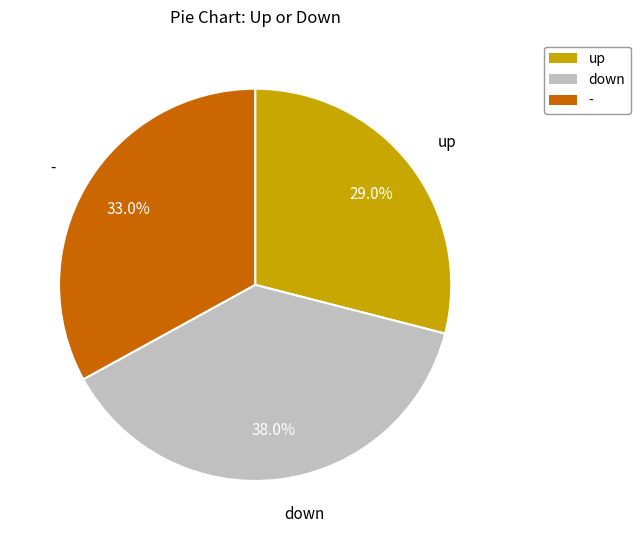

Approximately how many times larger is the value at up compared to -?

0.9